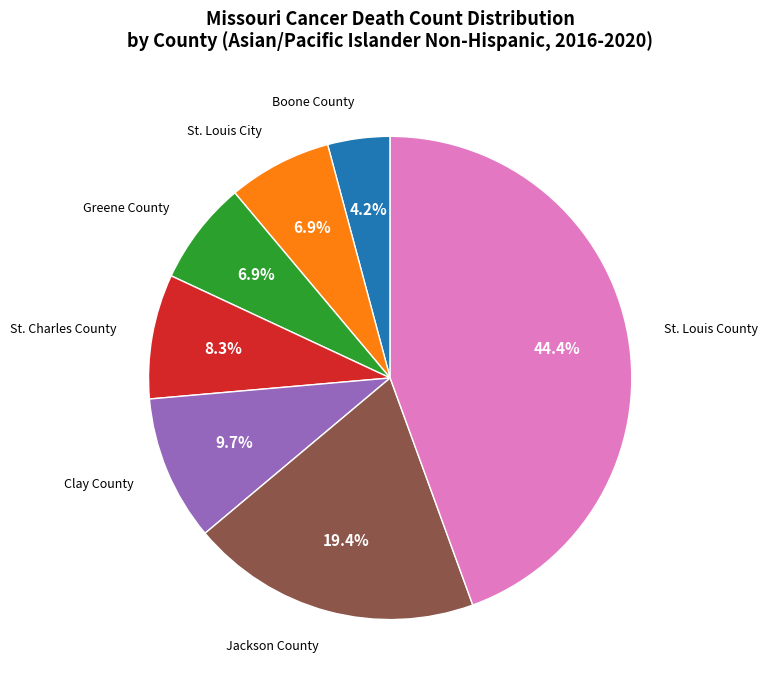

True or false: St. Louis City accounts for 1% of the total.

False